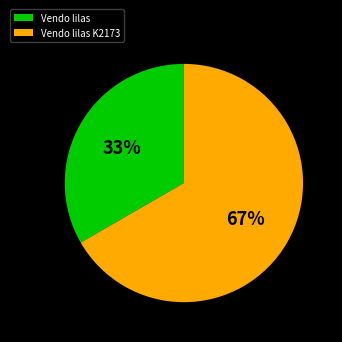

The Vendo lilas K2173 slice represents 79% of the pie. True or false?

False